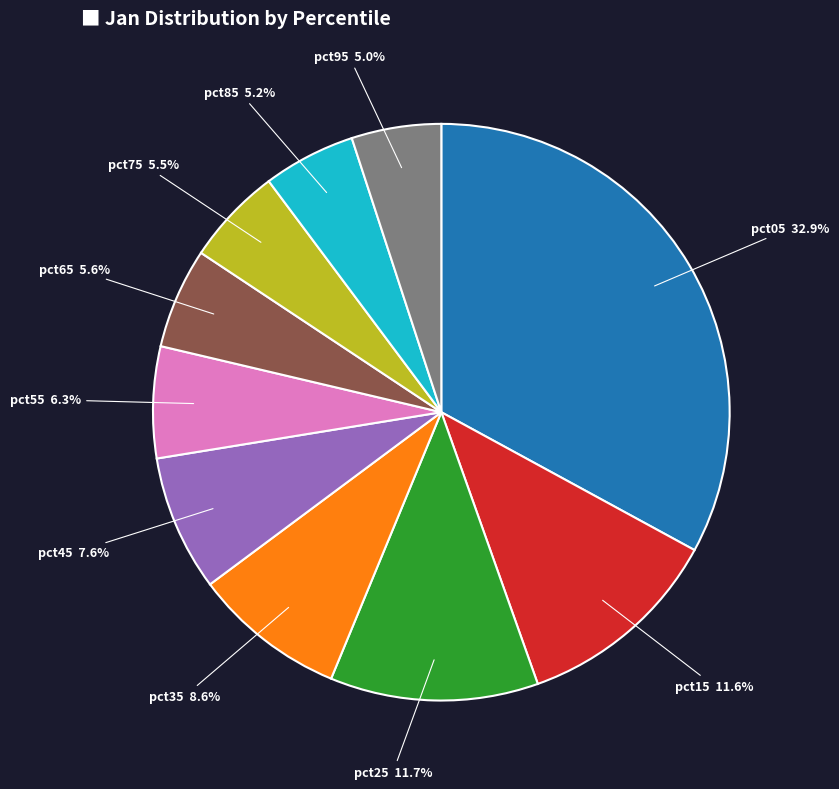

What is the ratio of the value at pct35 to the value at pct05?

0.3